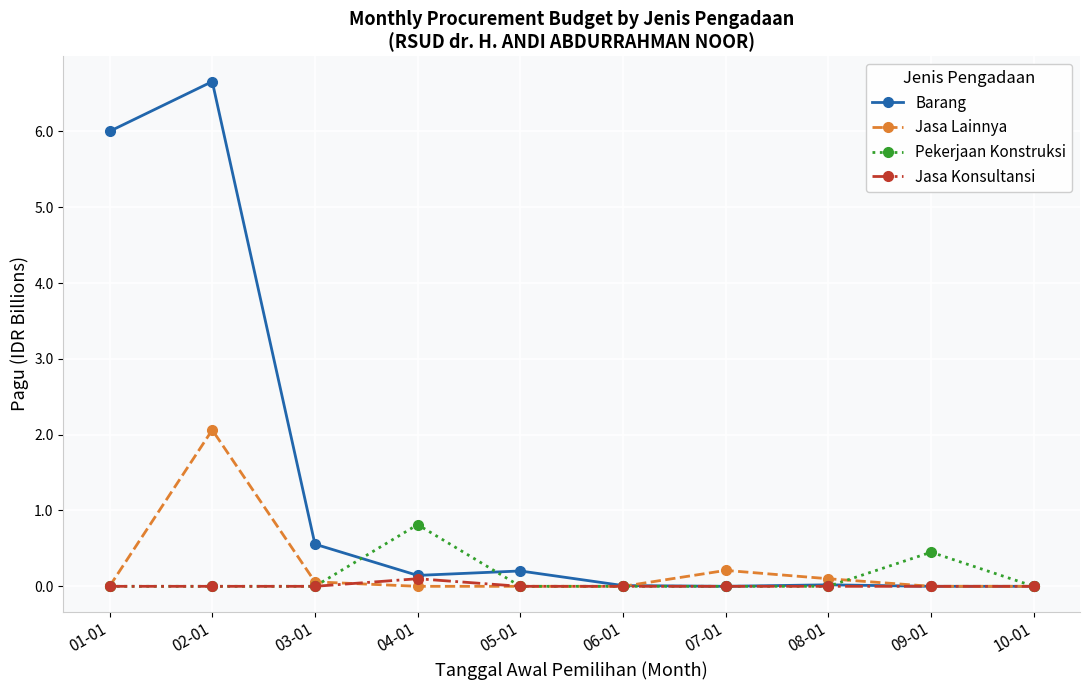

Where is Barang nearest to the value 3?

03-01